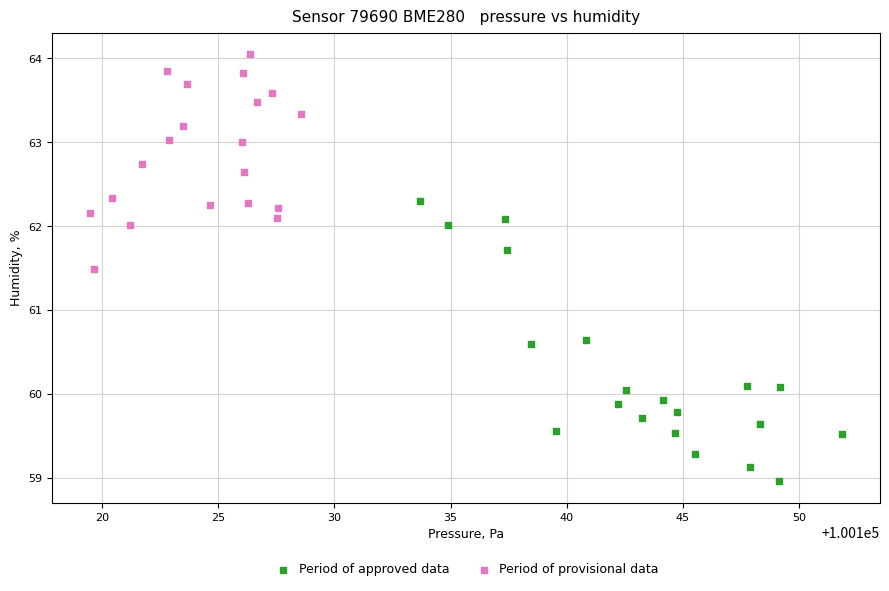

Which series has the largest Y range (max minus min)?

Period of approved data